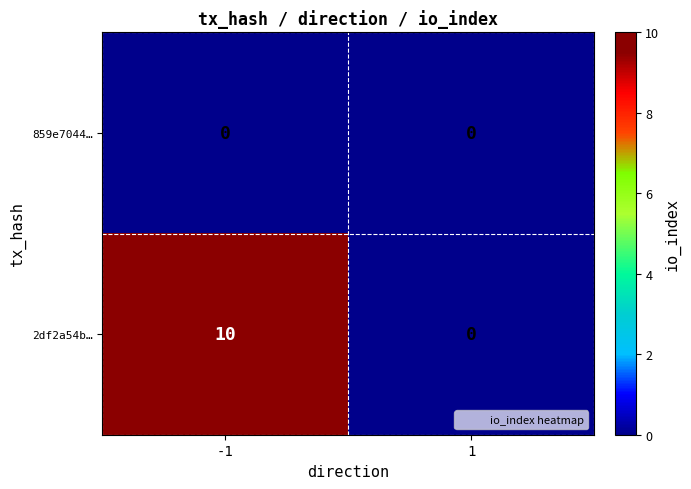

Is it true that 2df2a54b… equals 0 at 1?

True